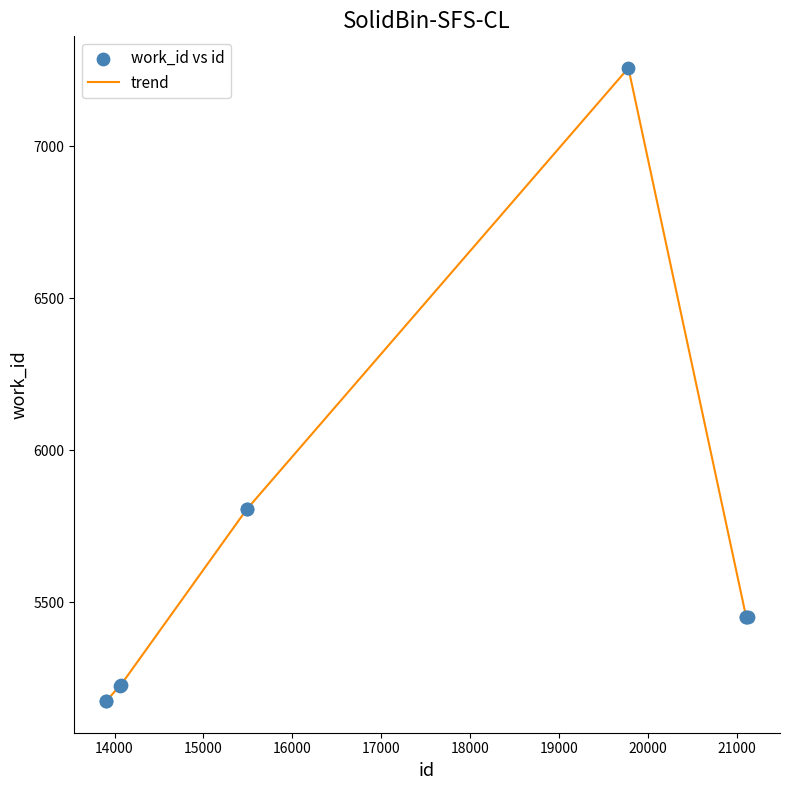

What is the minimum value shown in the chart?

5175